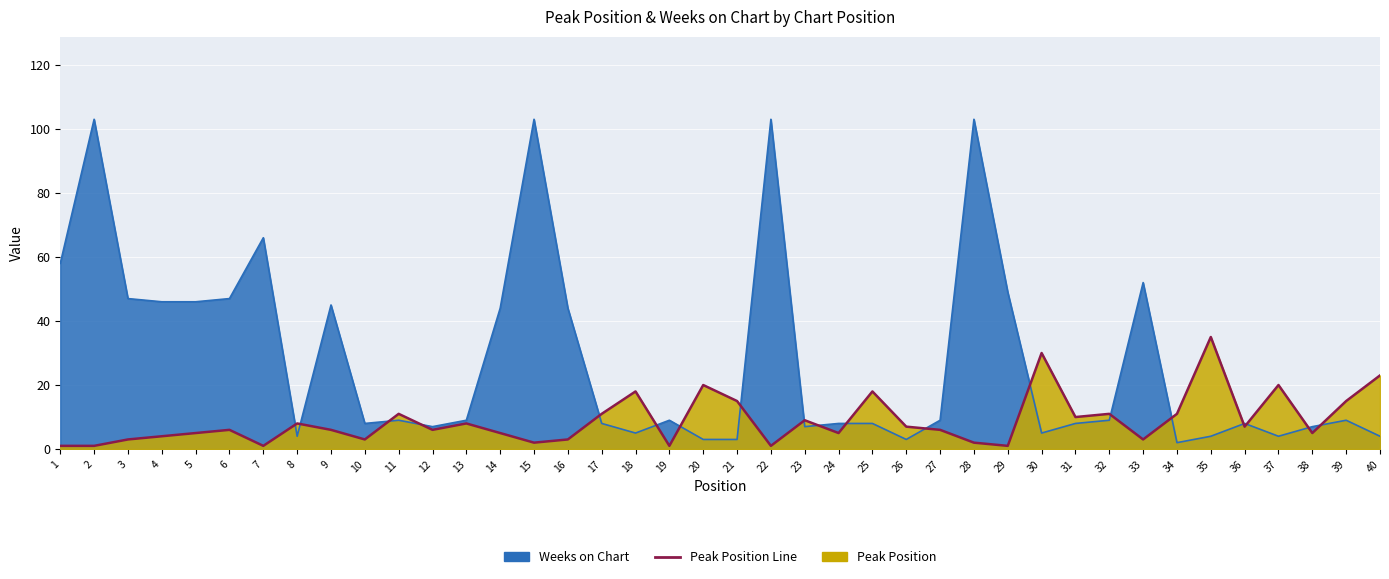

Is the value of Weeks on Chart at 15 greater than the value of Peak Position at 37?

Yes